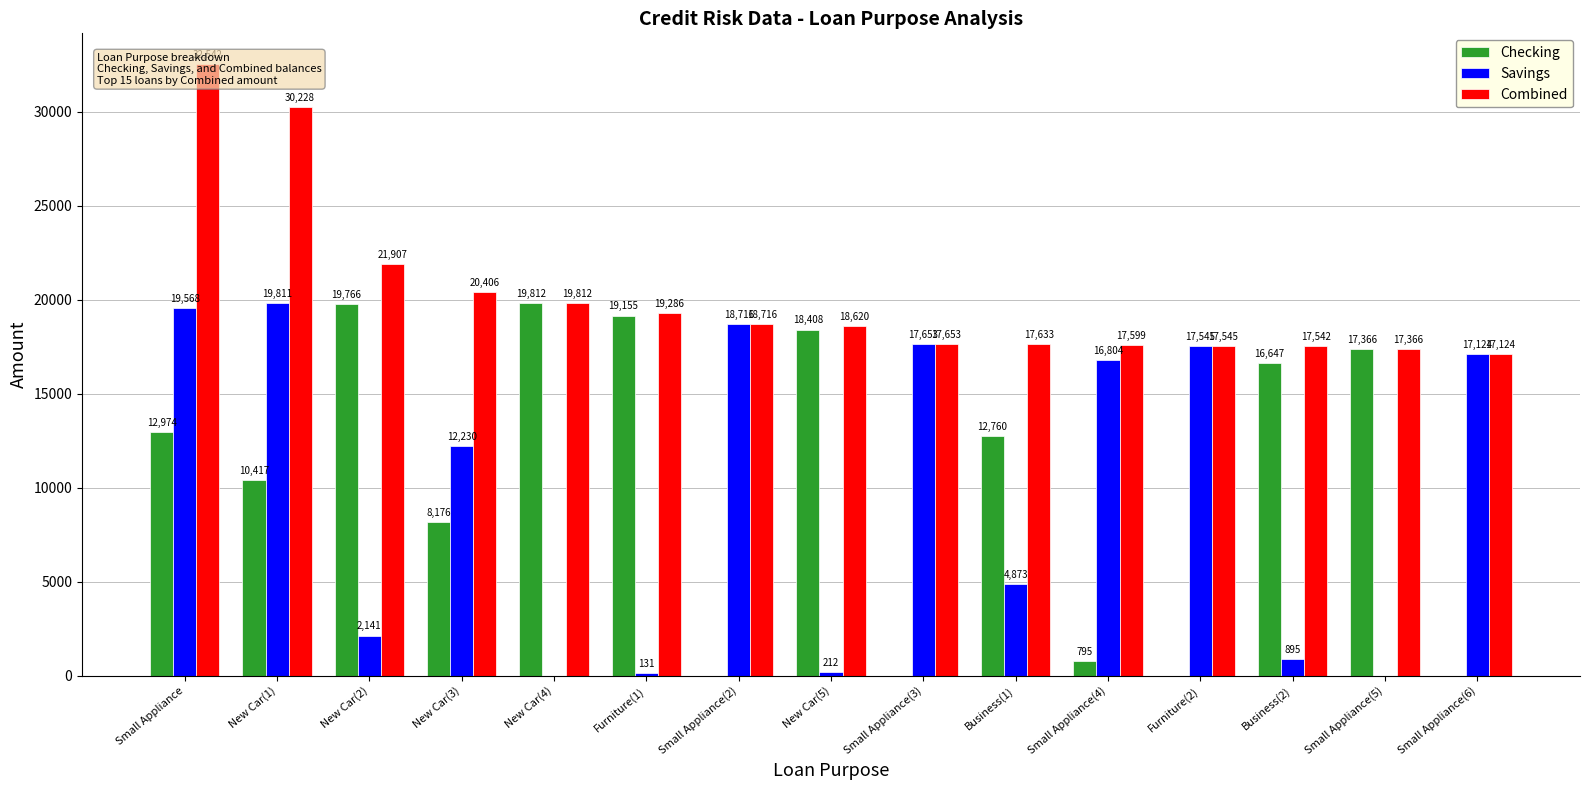

What is the approximate value of Checking at New Car(3), to the nearest 50?

8200